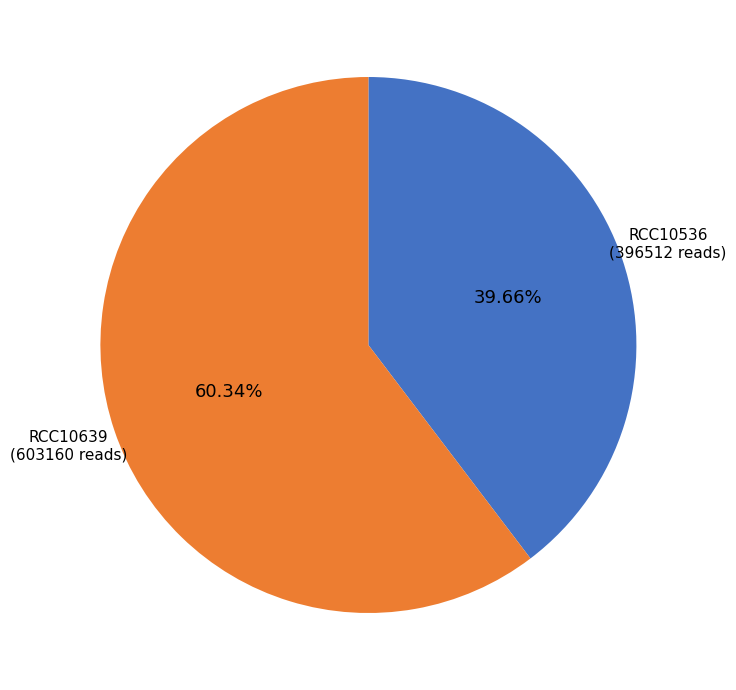

What is the total percentage of RCC10536 and RCC10639?

100.0%